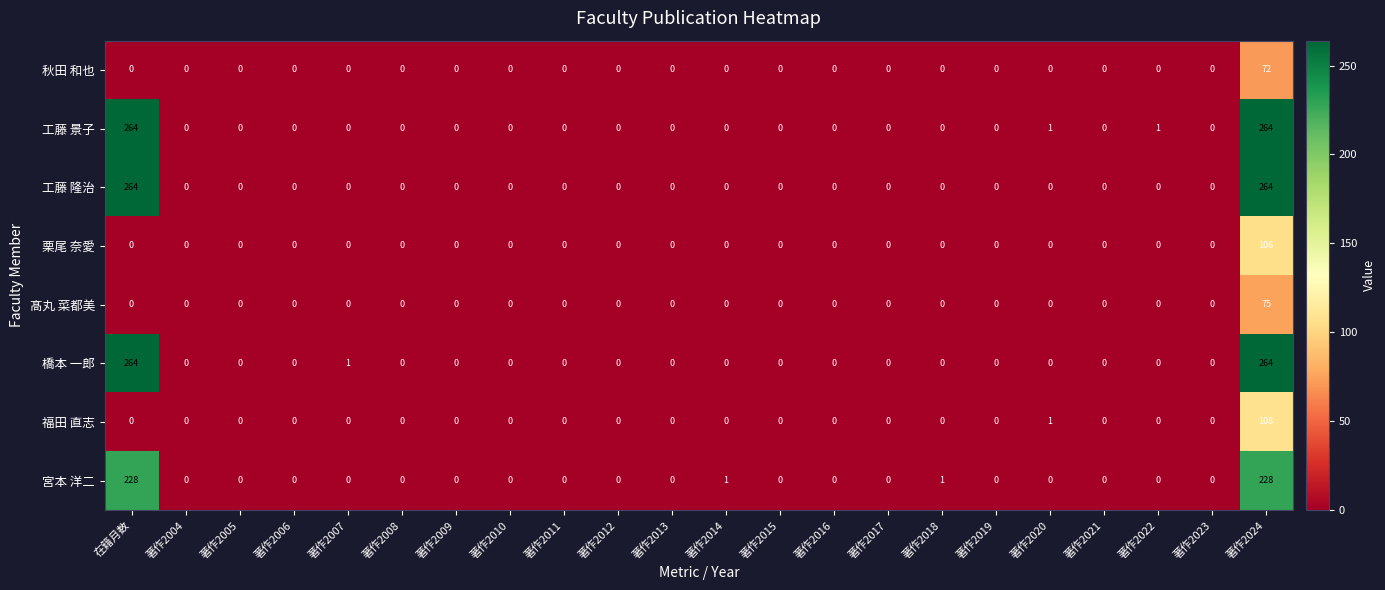

What is the highest value of the 福田 直志 series?

108